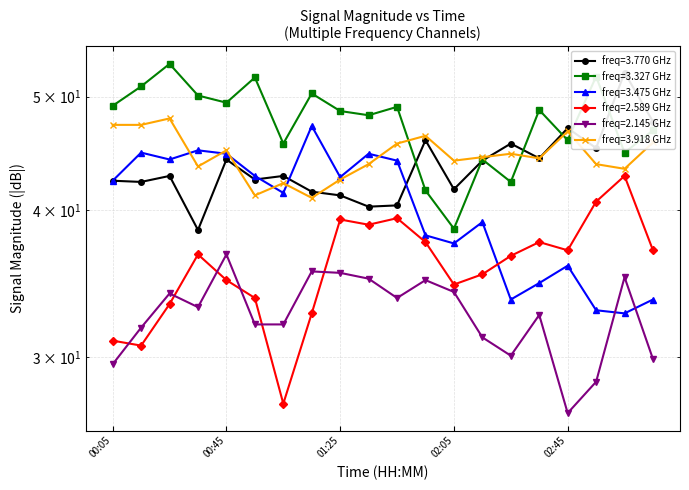

True or false: 3.770 and 2.145 intersect in this chart.

False